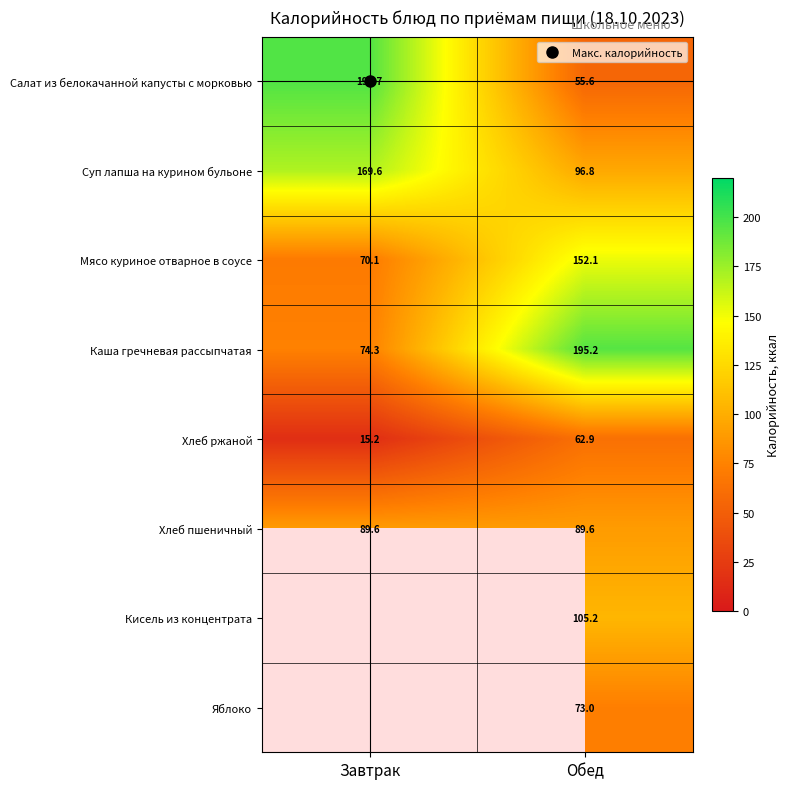

The Хлеб пшеничный series shows 51.4 at Обед. True or false?

False